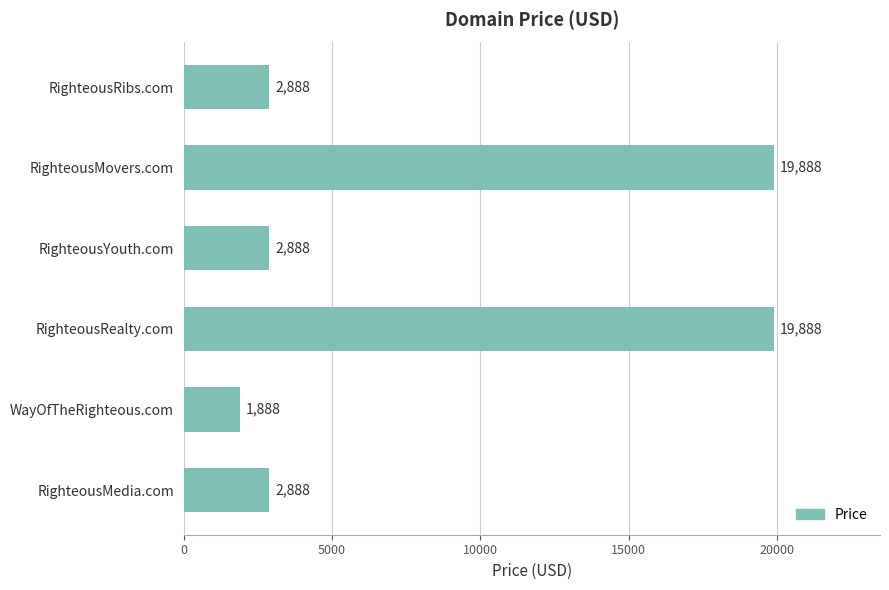

What is the difference between the maximum and minimum values?

18000